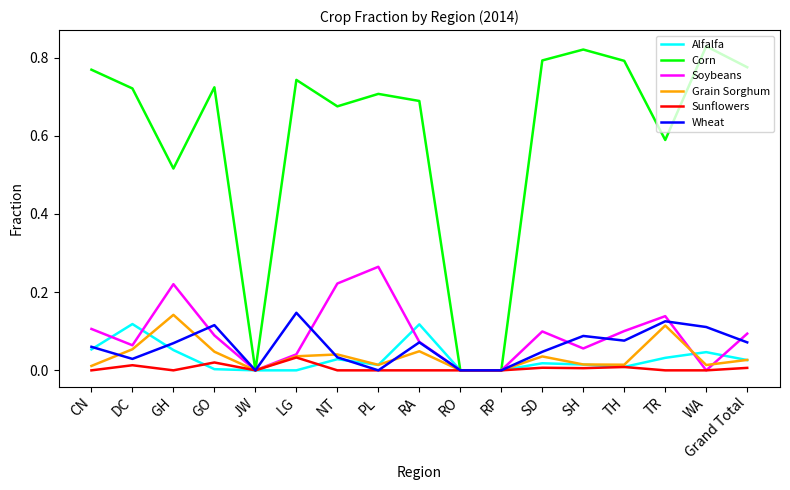

True or false: Wheat and Grain Sorghum cross at least once.

True